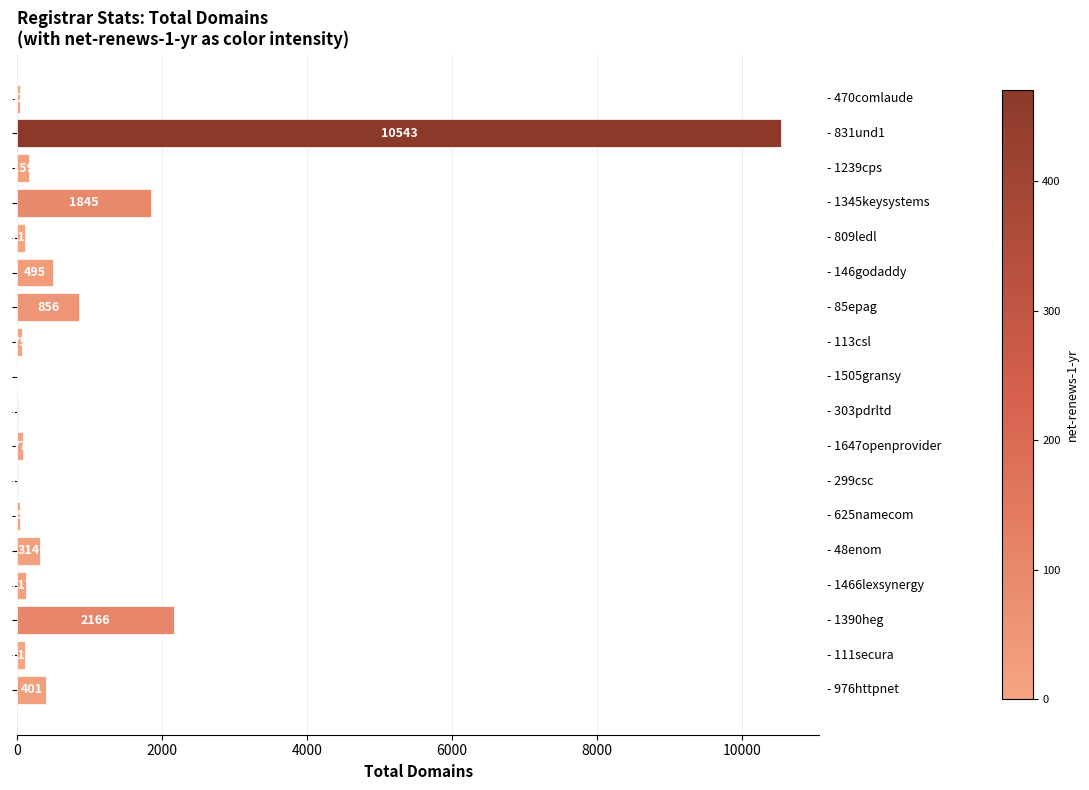

What is the sum of all values?

17376